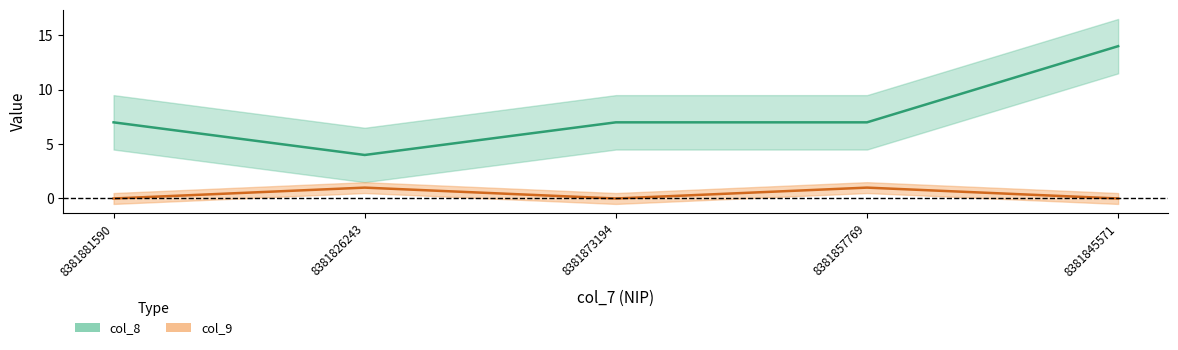

The value of col_8 at 8381845571 is 14. True or false?

True